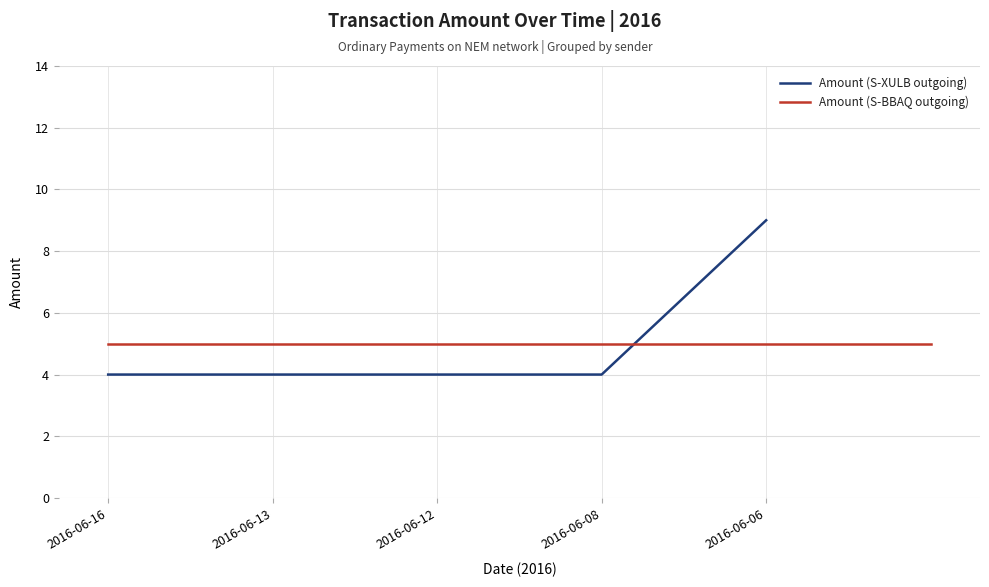

True or false: there are more than 2 points higher than both neighbors.

False